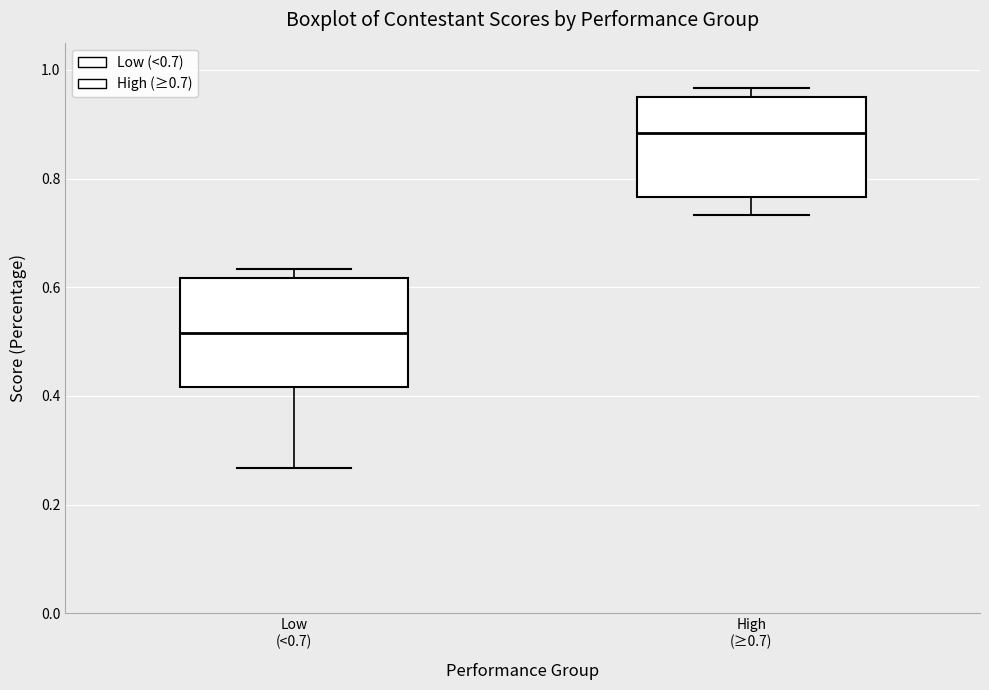

Reading left to right, read every box against the y-axis: the position of its median line, the range the box covers, and the ends of its whiskers. The values are not printed on the chart, so give them approximately, as read against the axis.

Low (<0.7): median 0.52, box 0.42 to 0.62, whiskers 0.26 to 0.64
High (≥0.7): median 0.88, box 0.76 to 0.96, whiskers 0.74 to 0.96 (just above the box's upper edge)